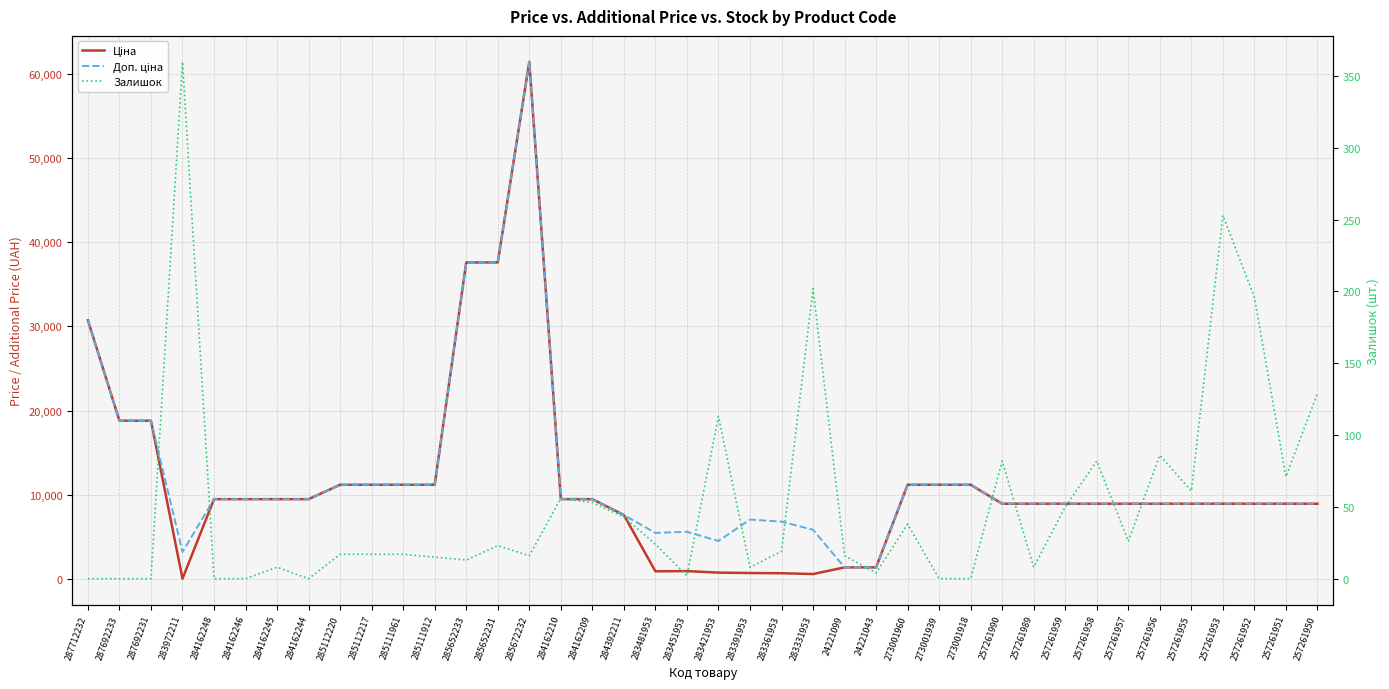

True or false: Доп. ціна and Залишок cross at least once.

False